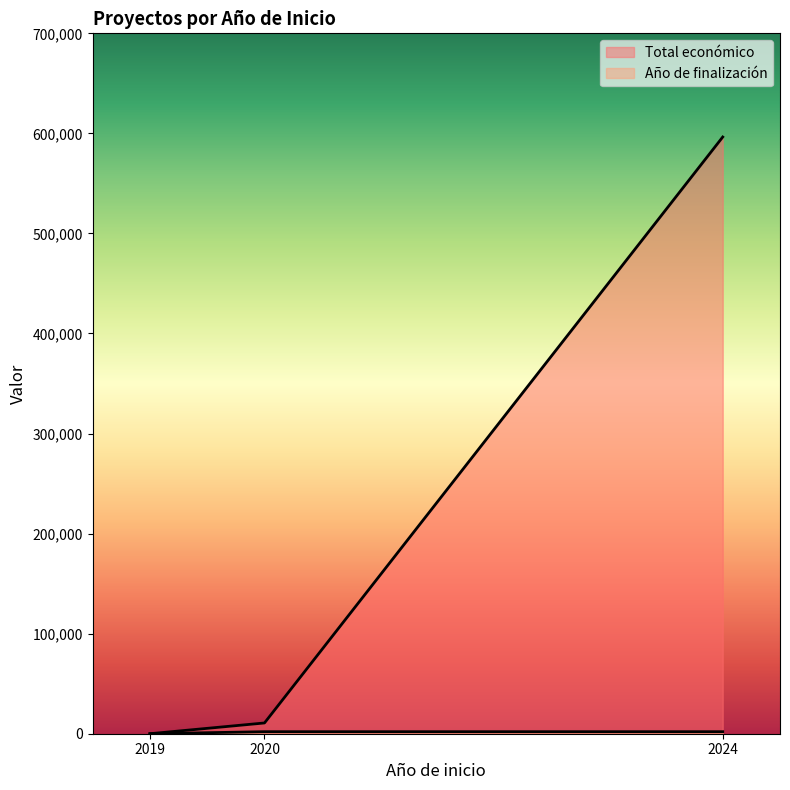

Count the number of categories in the chart.

3